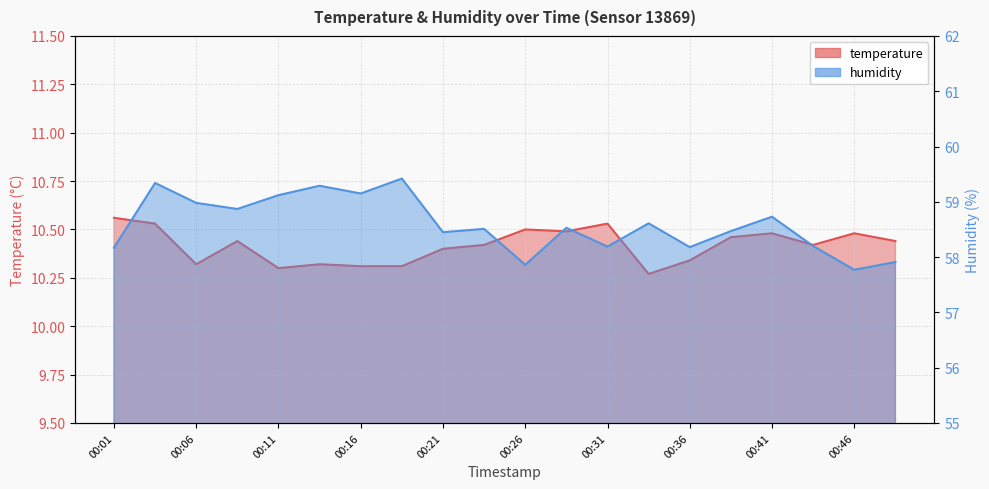

Which series has the largest total across all categories?

humidity